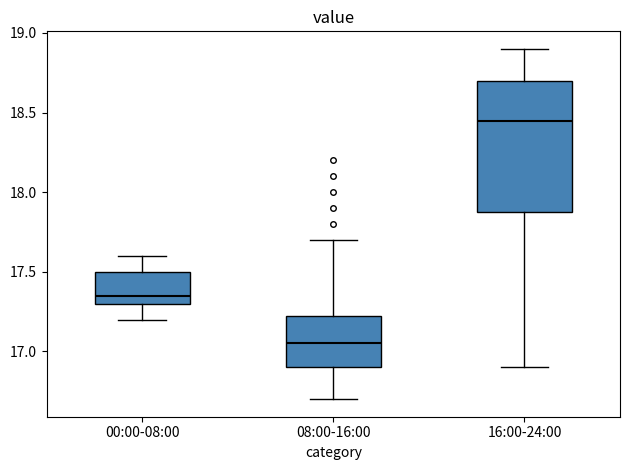

Where does the median line of the box for 16:00-24:00 sit on the y-axis? The values are not printed on the chart, so give them approximately, as read against the axis.

18.45